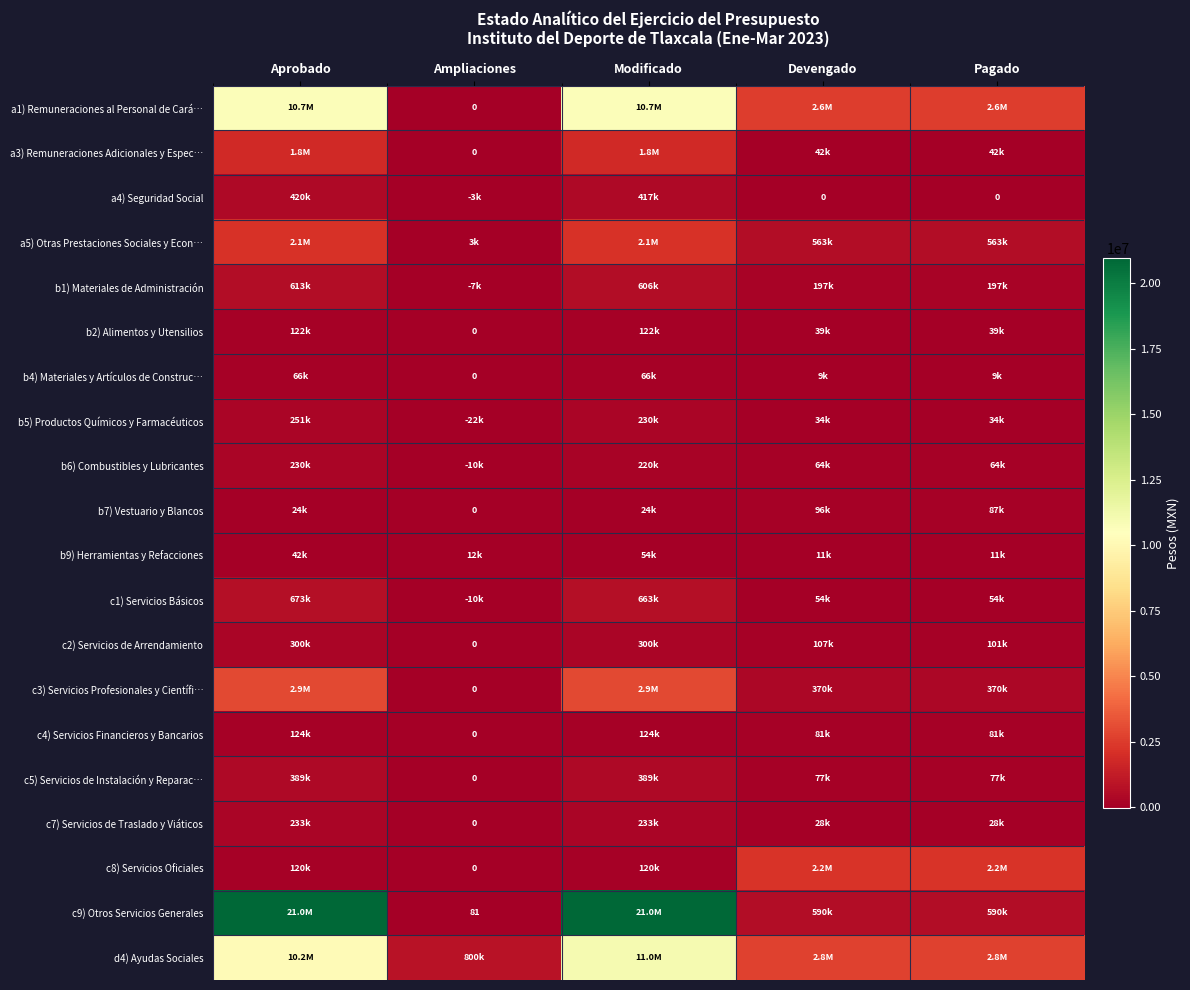

How many values in the c3) Servicios Profesionales y Científi… series exceed 369873?

2